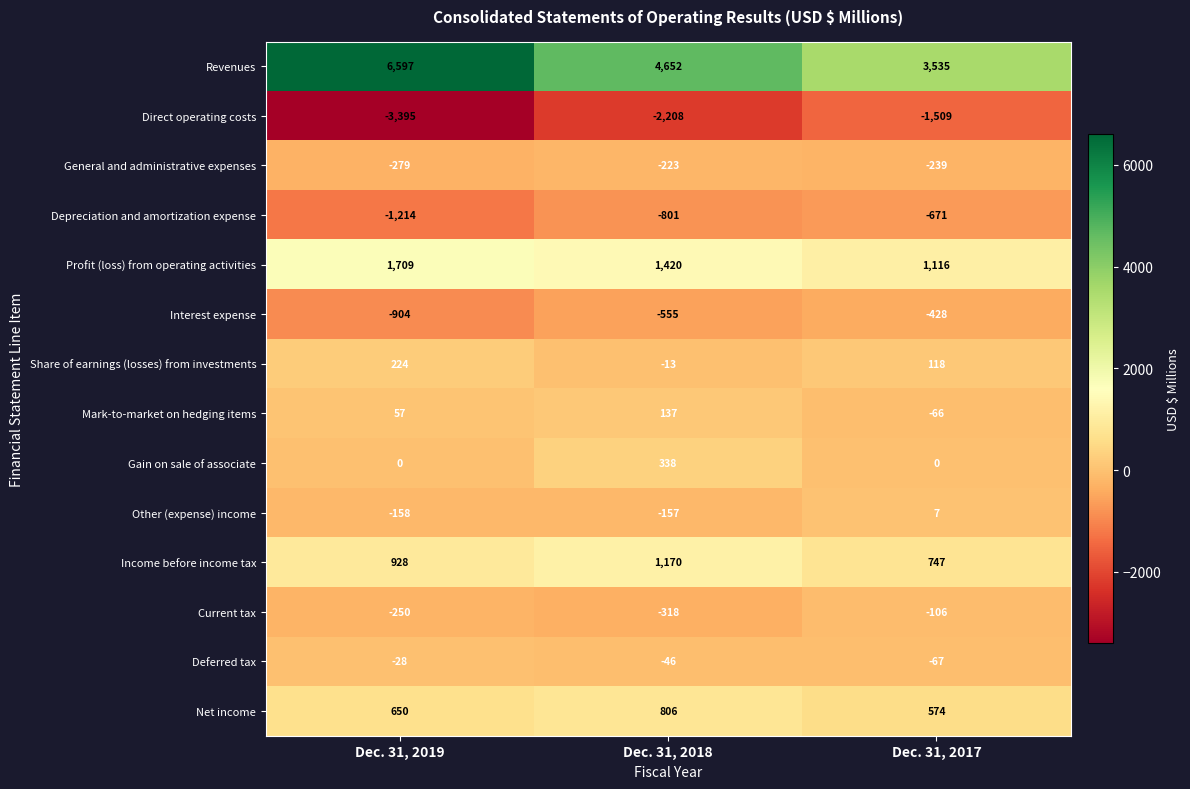

How many data points in Depreciation and amortization expense are above -801?

1